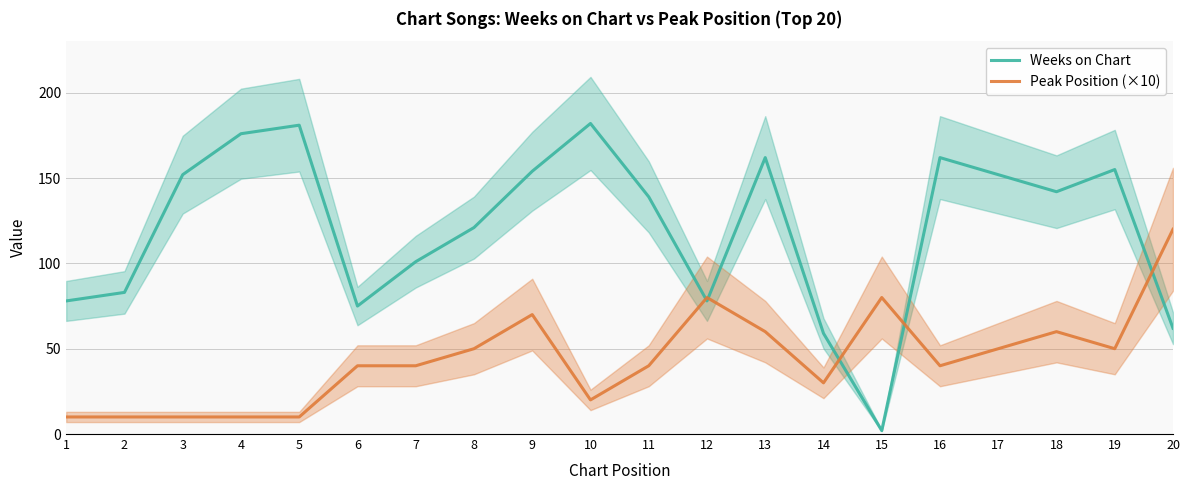

Reading left to right, what are all the values shown in this chart?

Weeks on Chart: 1=78	2=83	3=152	4=176	5=181	6=75	7=101	8=121	9=154	10=182	11=139	12=78	13=162	14=59	15=2	16=162	17=152	18=142	19=155	20=62
Peak Position (×10): 1=10	2=10	3=10	4=10	5=10	6=40	7=40	8=50	9=70	10=20	11=40	12=80	13=60	14=30	15=80	16=40	17=50	18=60	19=50	20=120